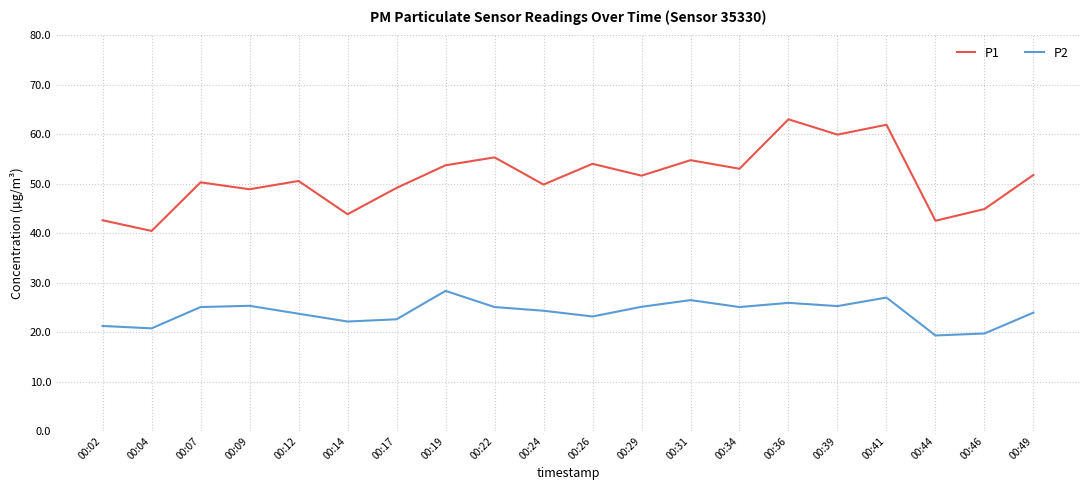

What is the sum of all P1 values?

1022.6